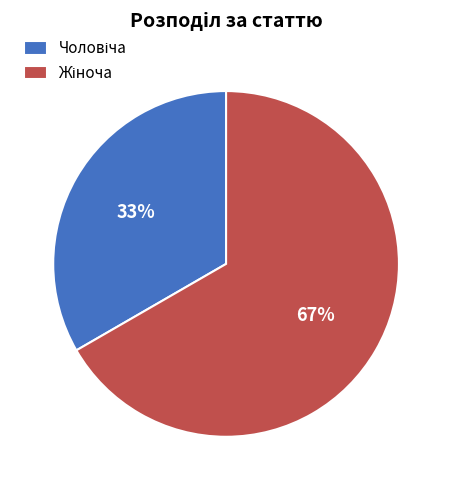

Does any single category account for the majority?

Yes